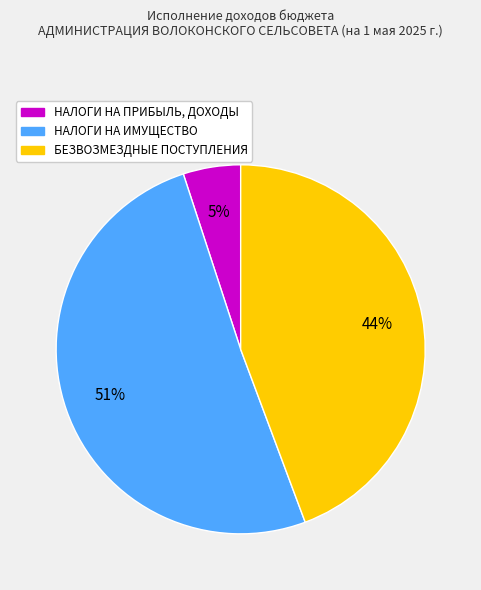

The НАЛОГИ НА ПРИБЫЛЬ, ДОХОДЫ slice represents 1% of the pie. True or false?

False